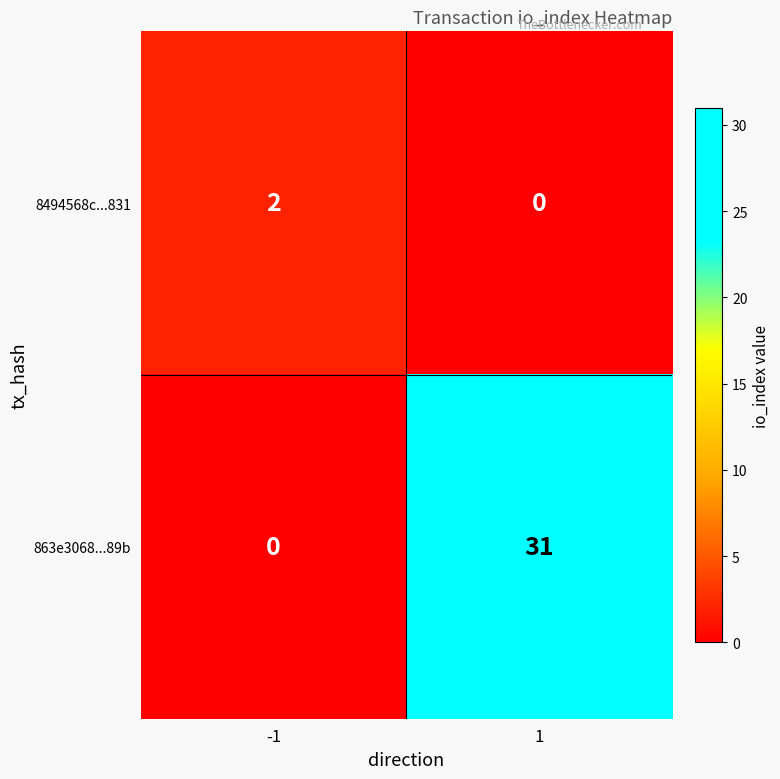

Is the value of 8494568c...831 at -1 greater than the value of 863e3068...89b at 1?

No